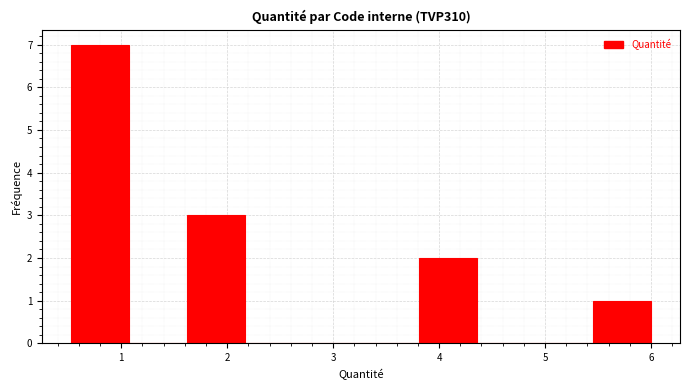

Reading left to right, transcribe this chart: for each bar, give the range it covers on the x-axis and its height. Neither the bar edges nor the heights are printed on the chart, so give them approximately, as read against the axes.

0.5 to 1.1: 7
1.1 to 1.6: 0
1.6 to 2.2: 3
2.2 to 2.7: 0
2.7 to 3.3: 0
3.3 to 3.8: 0
3.8 to 4.4: 2
4.4 to 4.9: 0
4.9 to 5.5: 0
5.5 to 6.0: 1